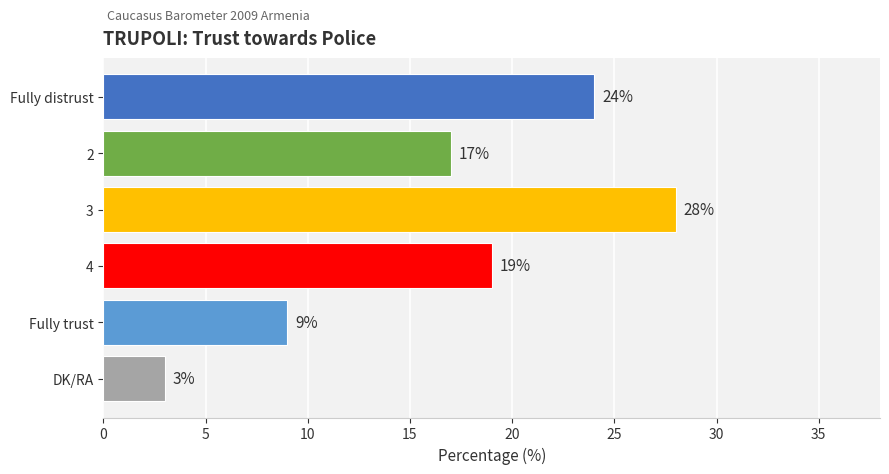

Is it true that the value at Fully distrust is 41?

False